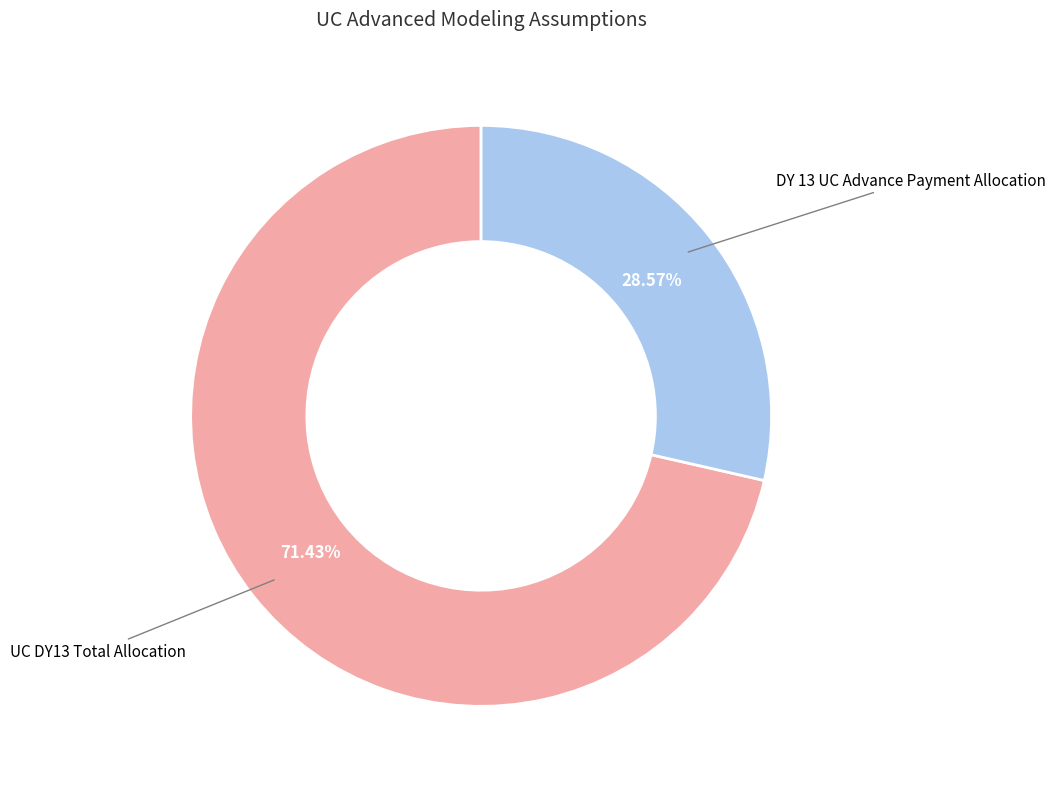

Is there any slice that represents more than half of the pie?

Yes